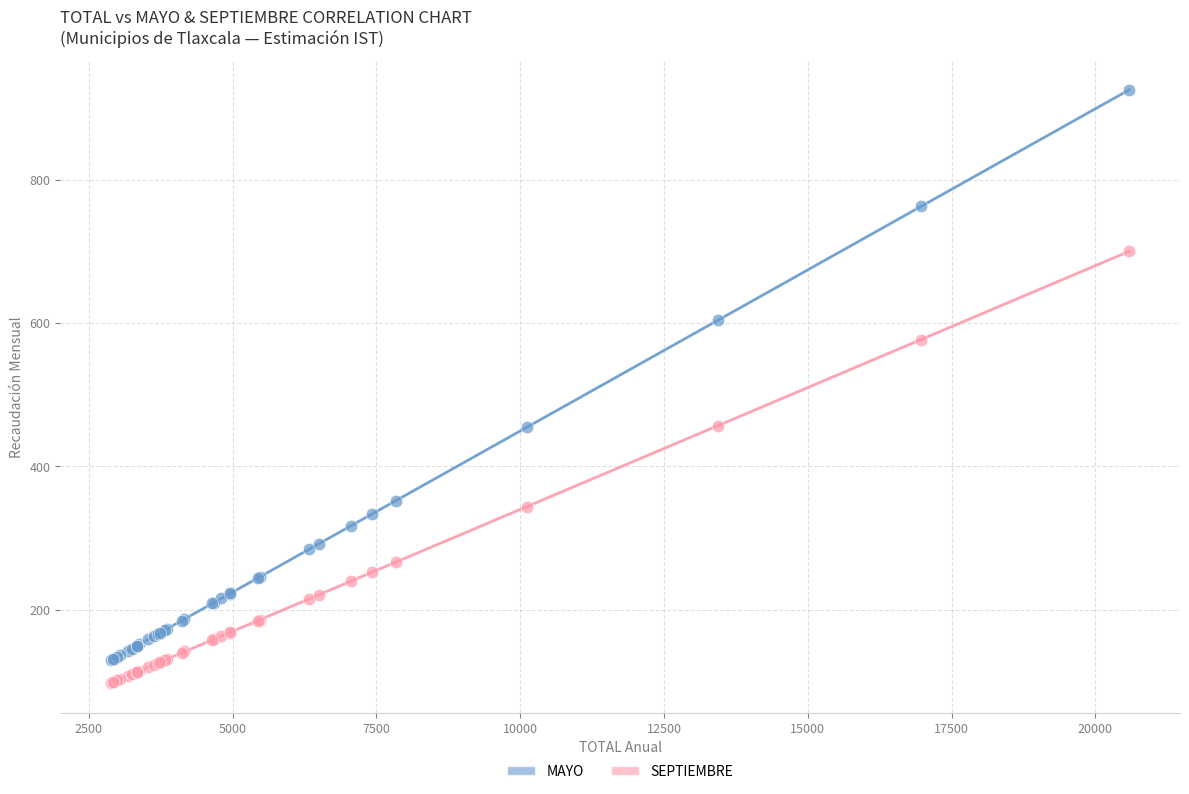

In the MAYO series, what Y value is closest to 527?

455